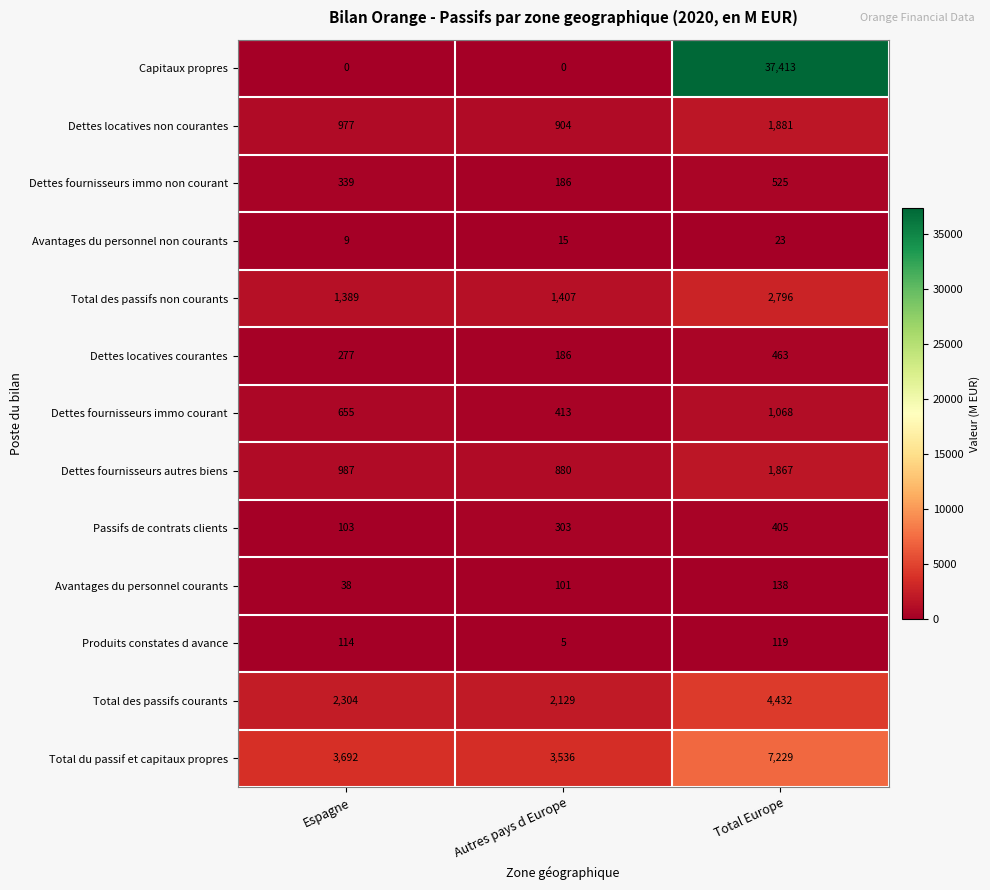

How many values in the Capitaux propres series exceed 0?

1